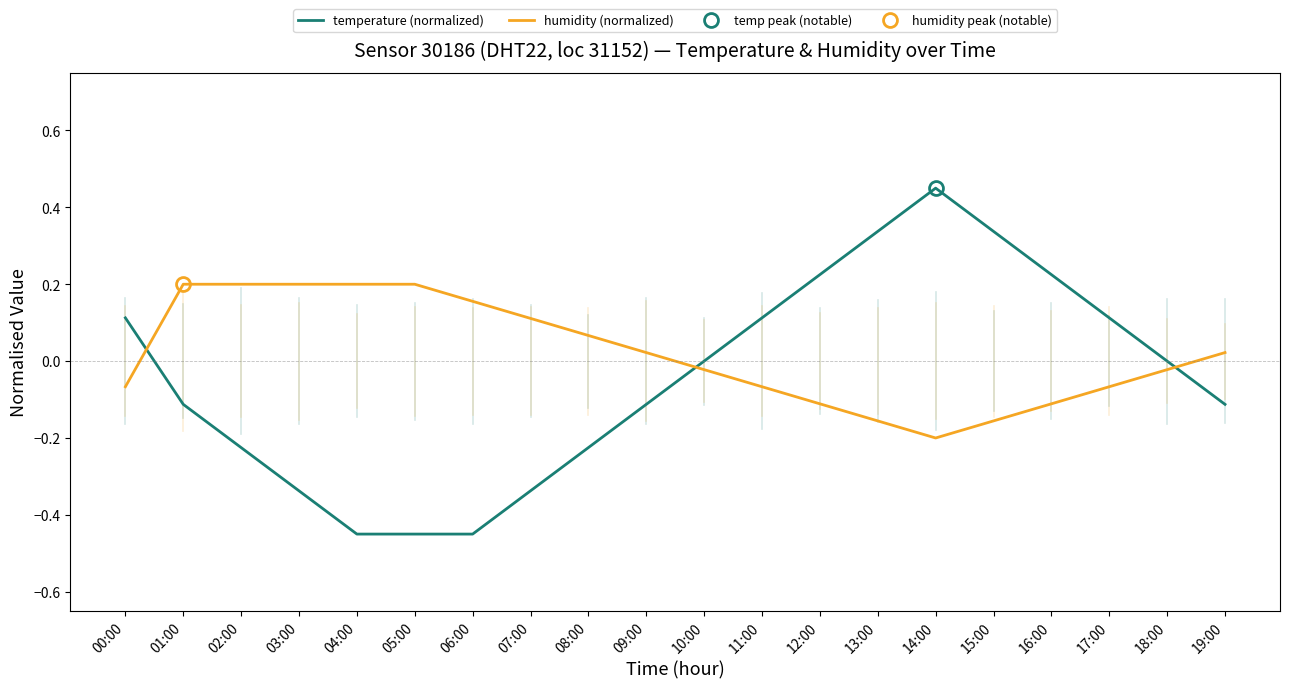

What is the difference between the temperature (normalized) values at 08:00 and 06:00?

0.2